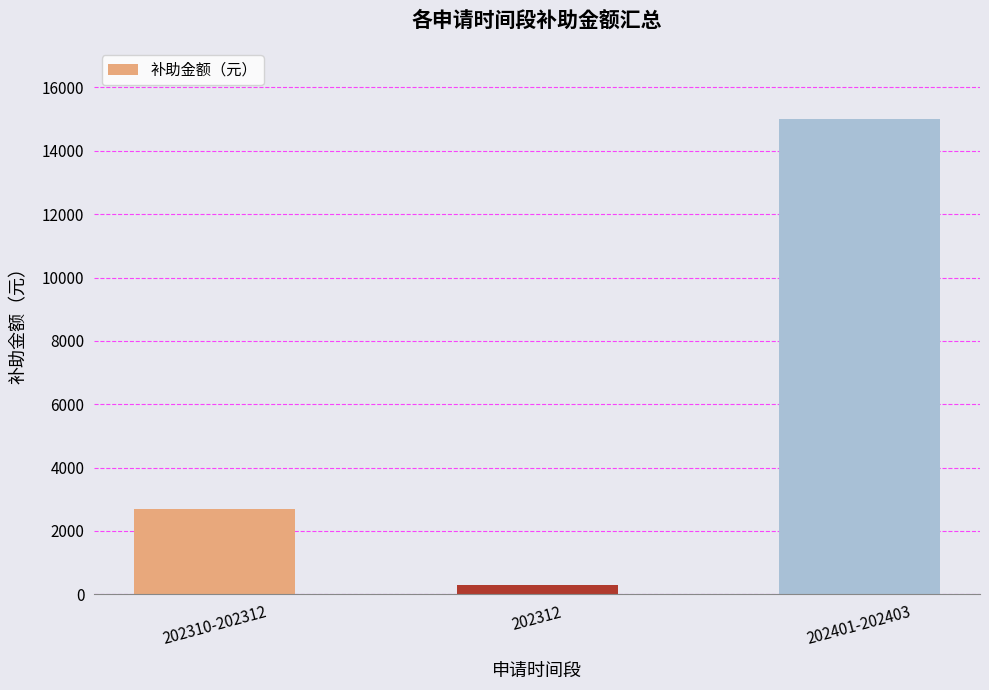

What is the label of the 1st bar from the right?

202401-202403